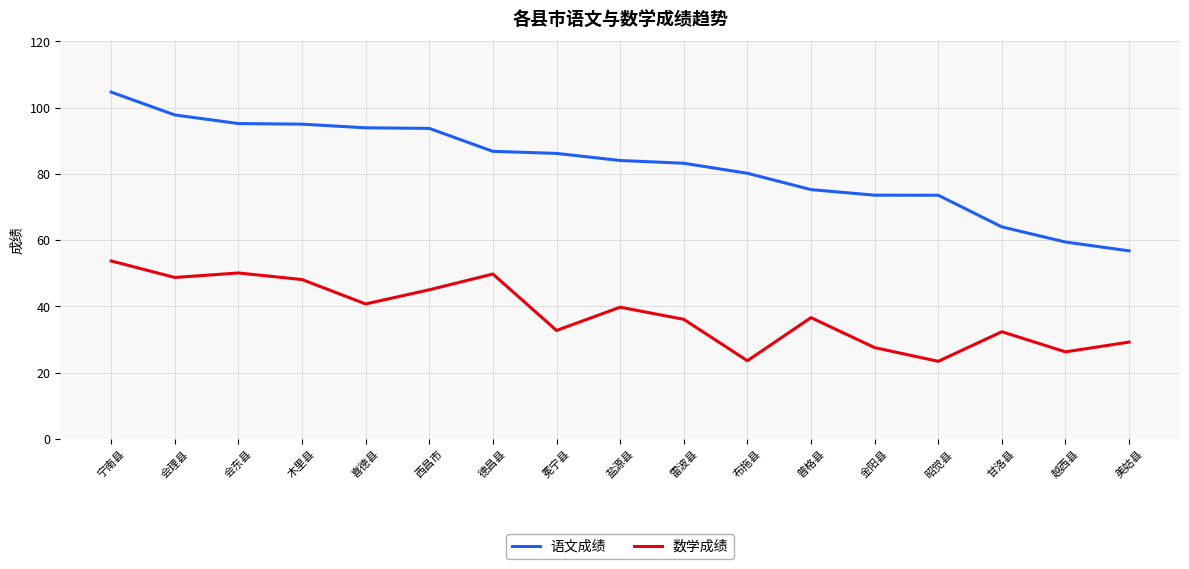

Is the value of 数学成绩 at 冕宁县 greater than the value of 语文成绩 at 冕宁县?

No